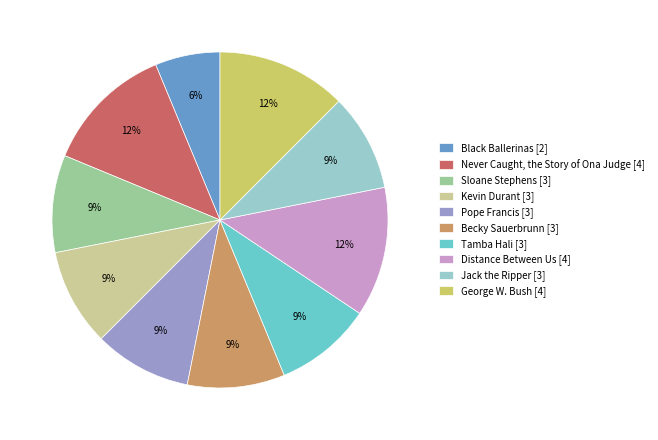

To the nearest percent, what portion does Pope Francis represent?

9%